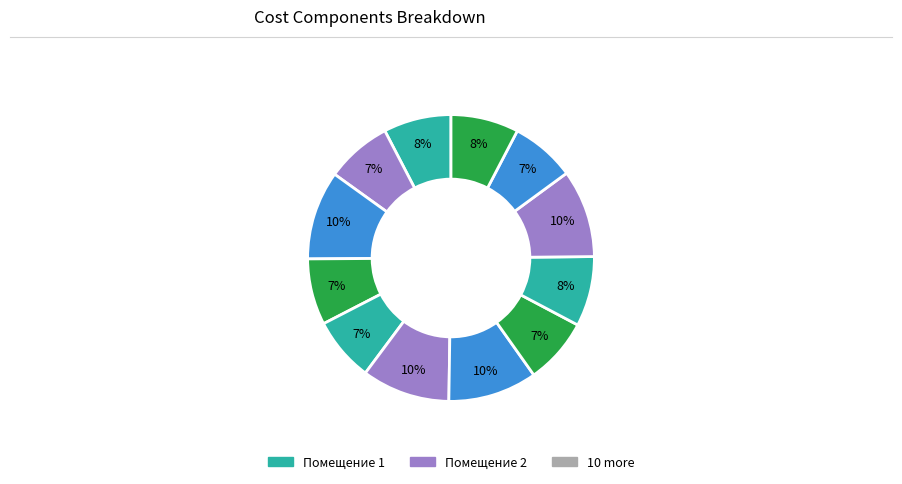

To the nearest percent, what is the difference between the largest and smallest slice percentages?

3%